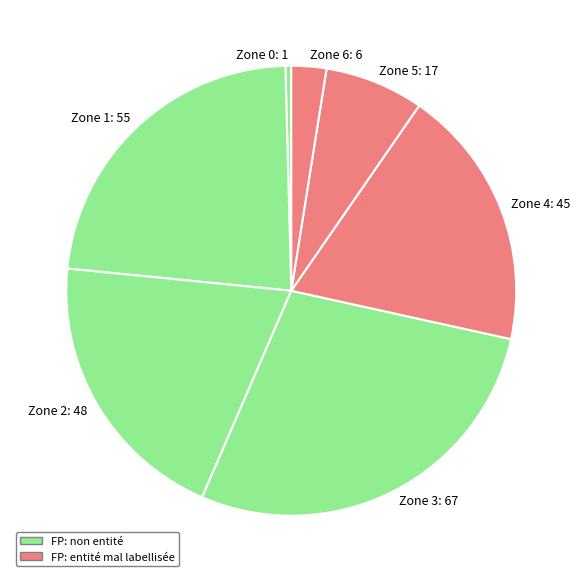

The Zone 1: 55 slice represents 8% of the pie. True or false?

False